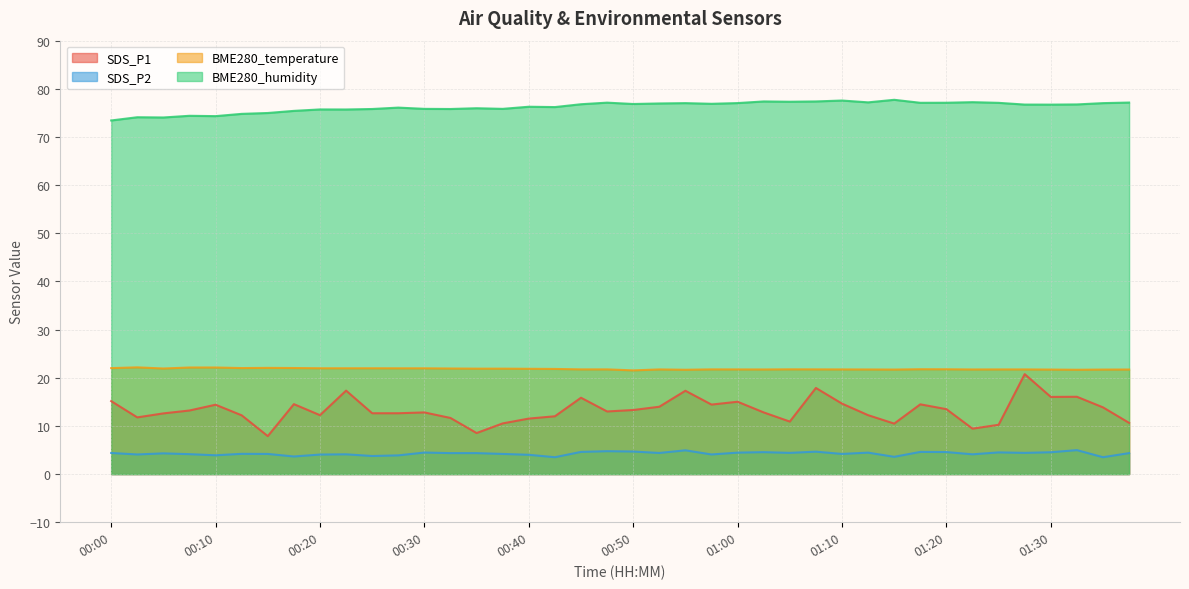

What is the value of the BME280_humidity point at the 35th from the left?

77.1